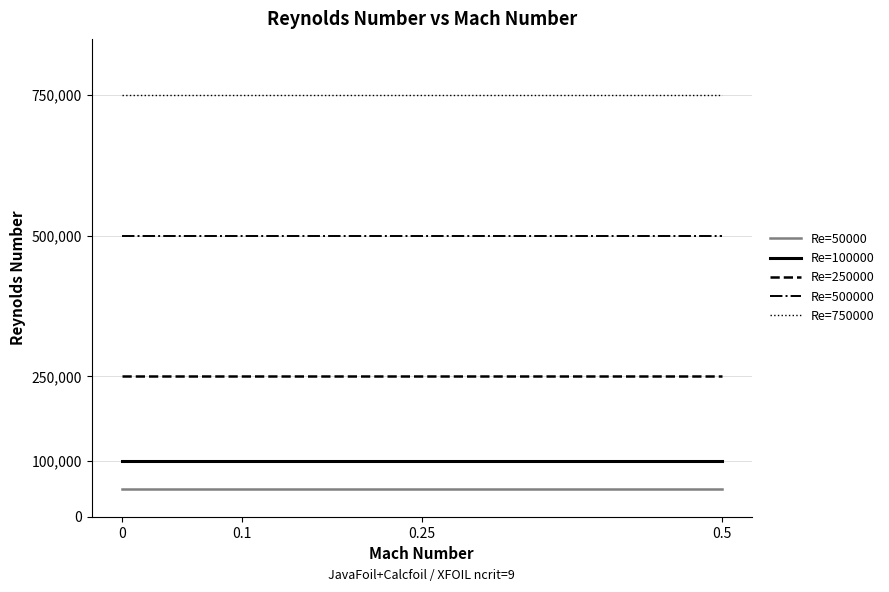

What is the spread (max minus min) of values at 0.5?

700000